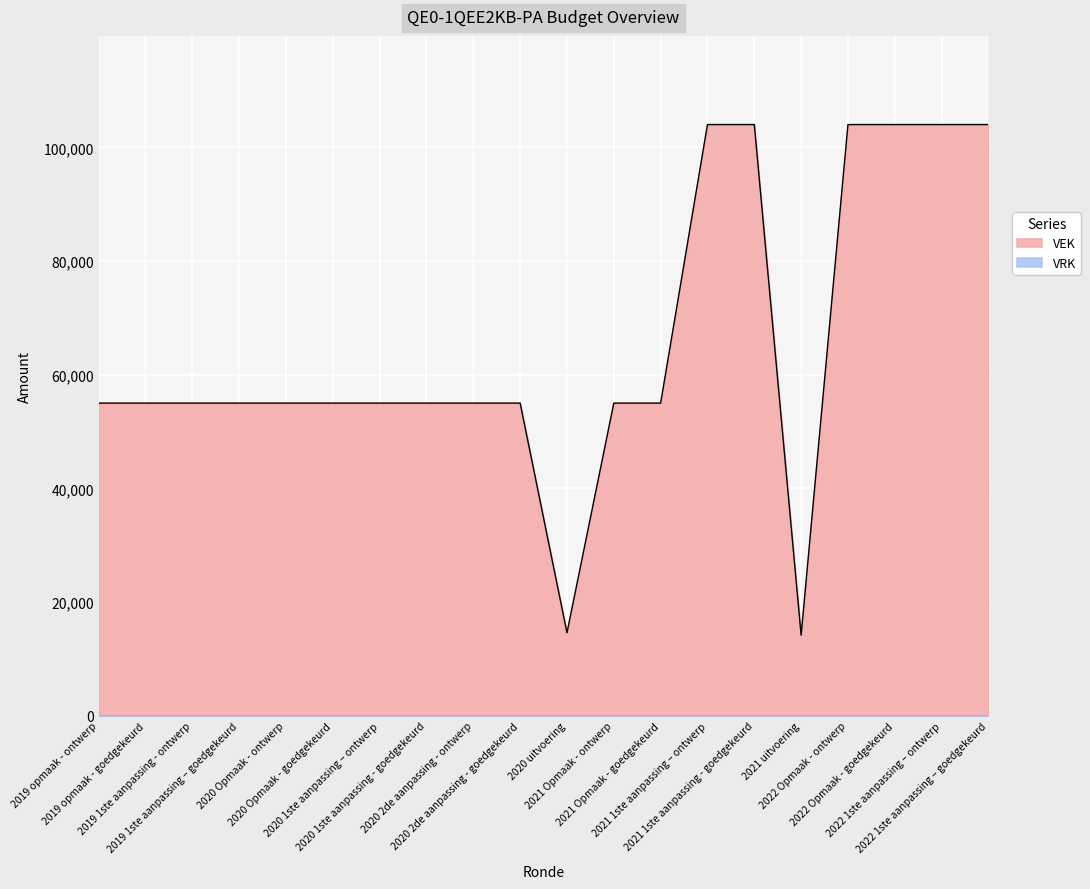

What is the greatest value displayed?

104000